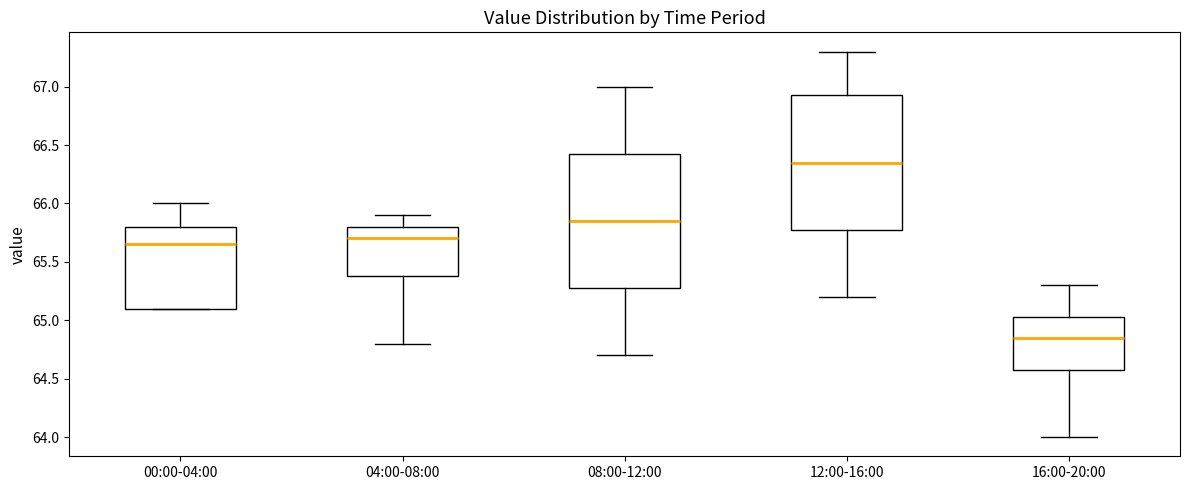

Reading left to right, transcribe this box plot: for each box, give where its median line is, the range the box spans, and where its two whiskers end, as read against the y-axis. The values are not printed on the chart, so give them approximately, as read against the axis.

00:00-04:00: median 65.65, box 65.10 to 65.80, whiskers 65.10 to 66.00
04:00-08:00: median 65.70, box 65.40 to 65.80, whiskers 64.80 to 65.90
08:00-12:00: median 65.85, box 65.30 to 66.45, whiskers 64.70 to 67.00
12:00-16:00: median 66.35, box 65.80 to 66.95, whiskers 65.20 to 67.30
16:00-20:00: median 64.85, box 64.60 to 65.05, whiskers 64.00 to 65.30